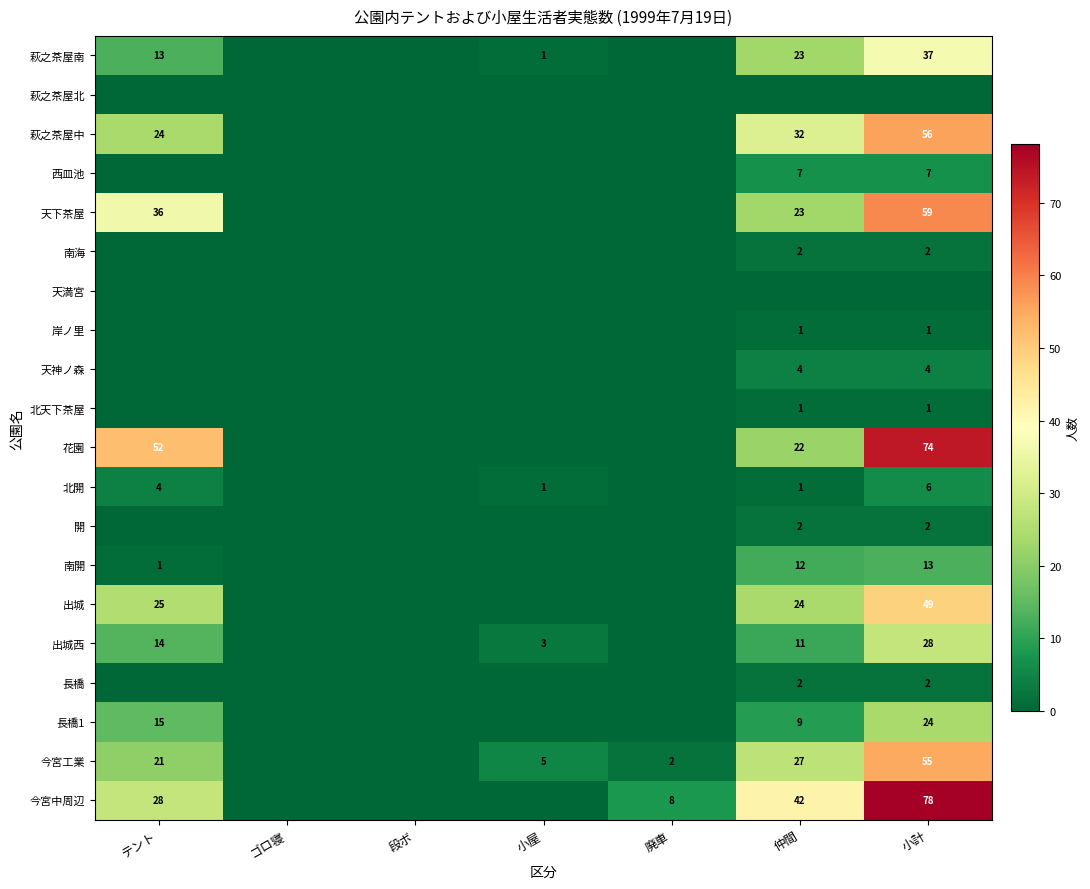

Is the value of 今宮中周辺 at 仲間 greater than the value of 出城西 at 小屋?

Yes